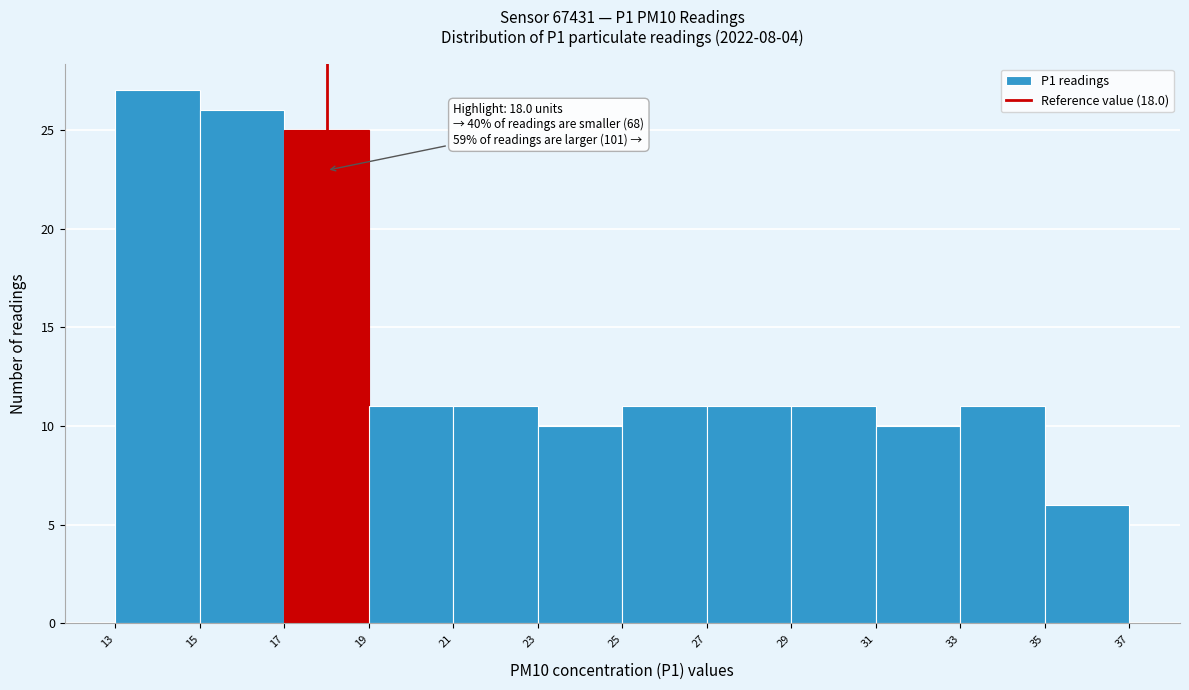

Over which range of the x-axis is the bar tallest?

13 to 15